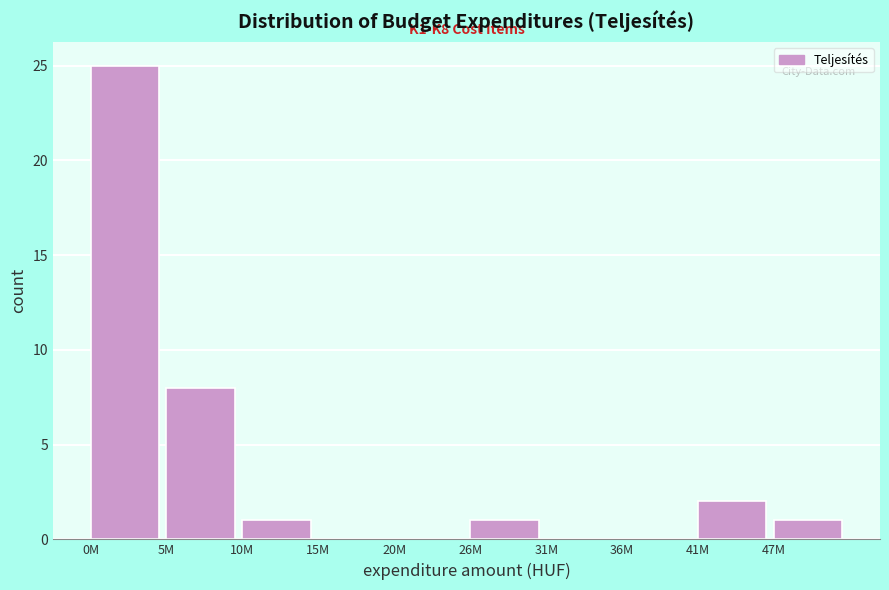

Reading right to left, what are all the values shown in this chart?

47M=1	41M=2	36M=0	31M=0	26M=1	20M=0	15M=0	10M=1	5M=8	0M=25